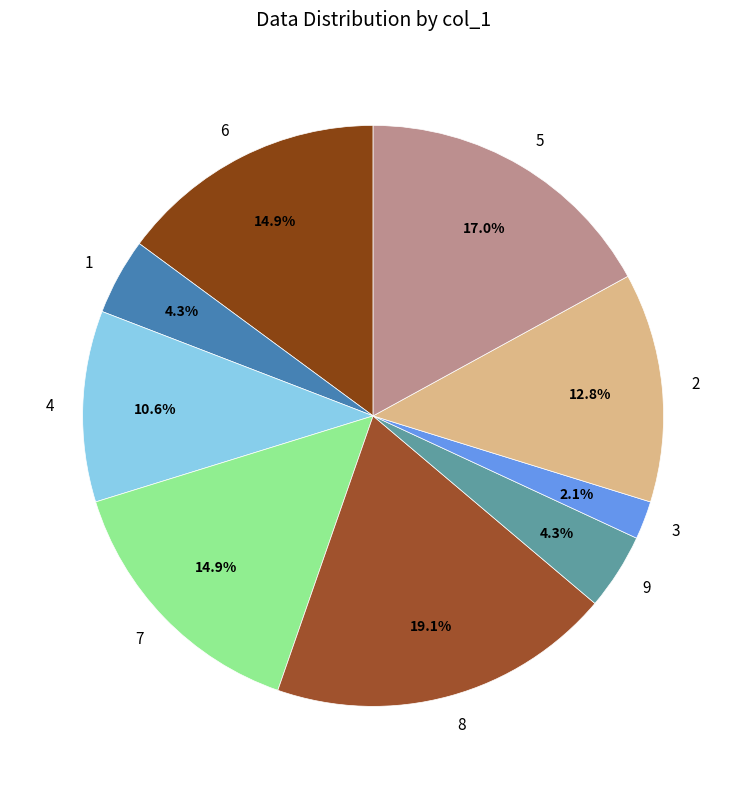

What is the ratio of the value at 9 to the value at 8?

0.2